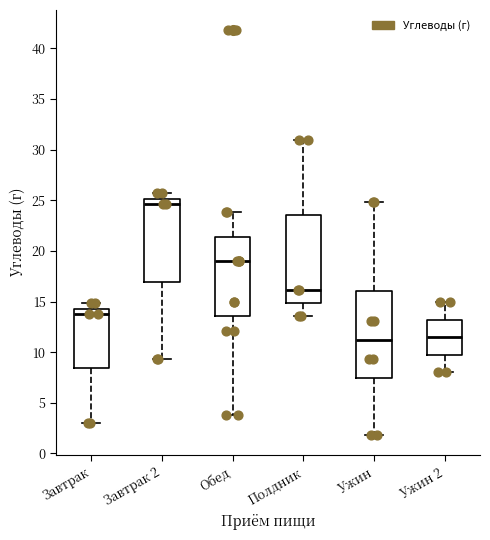

Reading left to right, read every box against the y-axis: the position of its median line, the range the box covers, and the ends of its whiskers. The values are not printed on the chart, so give them approximately, as read against the axis.

Завтрак: median 14.0, box 8.5 to 14.5, whiskers 3.0 to 15.0
Завтрак 2: median 24.5, box 17.0 to 25.0, whiskers 9.5 to 25.5
Обед: median 19.0, box 13.5 to 21.5, whiskers 4.0 to 24.0
Полдник: median 16.0, box 15.0 to 23.5, whiskers 13.5 to 31.0
Ужин: median 11.0, box 7.5 to 16.0, whiskers 2.0 to 25.0
Ужин 2: median 11.5, box 9.5 to 13.0, whiskers 8.0 to 15.0